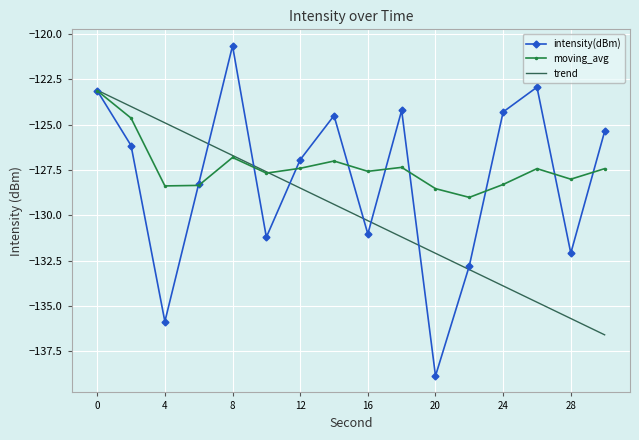

After their last crossing, which series has the higher values: trend or moving_avg?

moving_avg